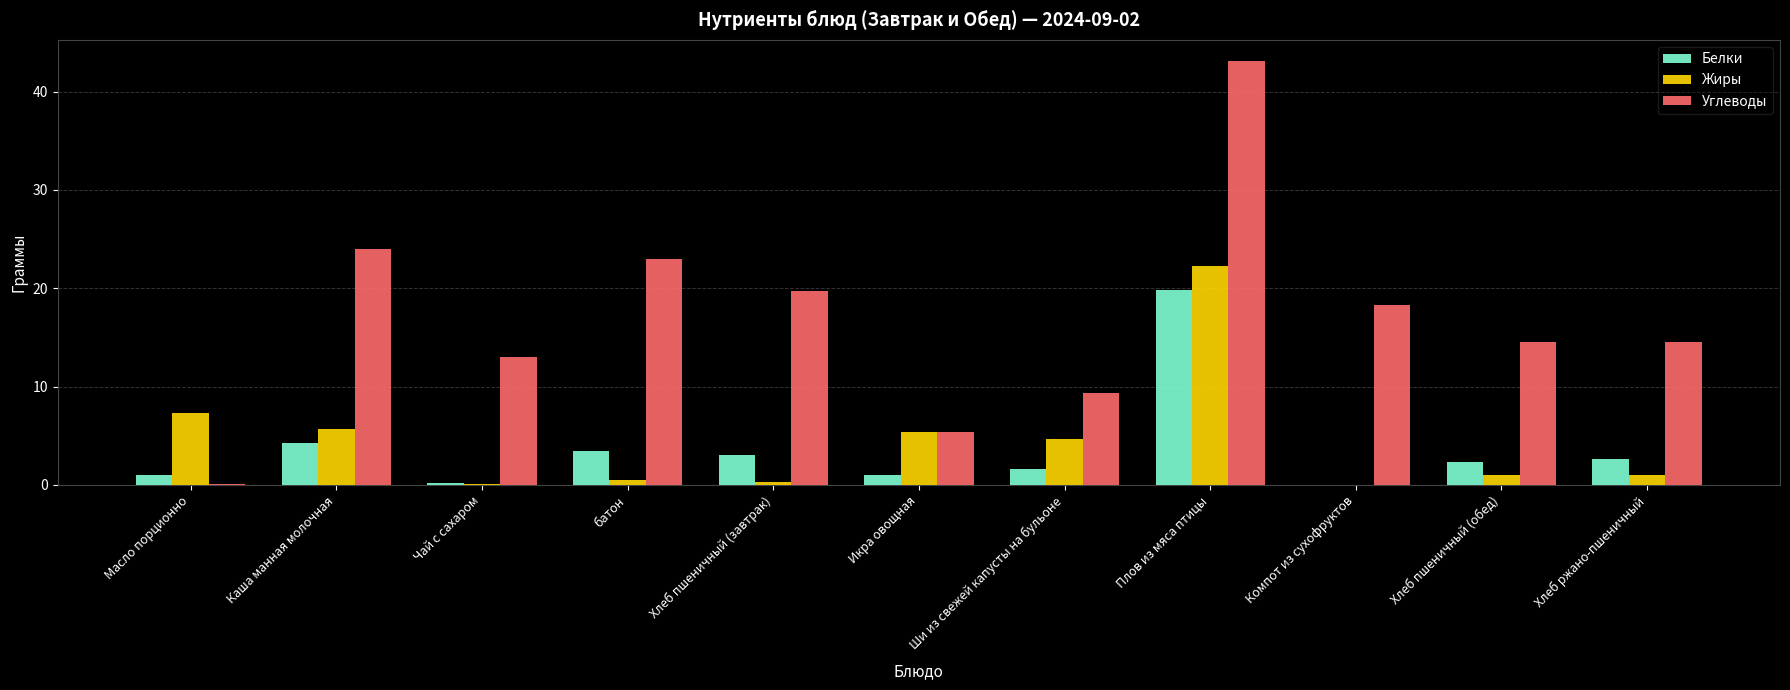

How many series are shown in this chart?

3